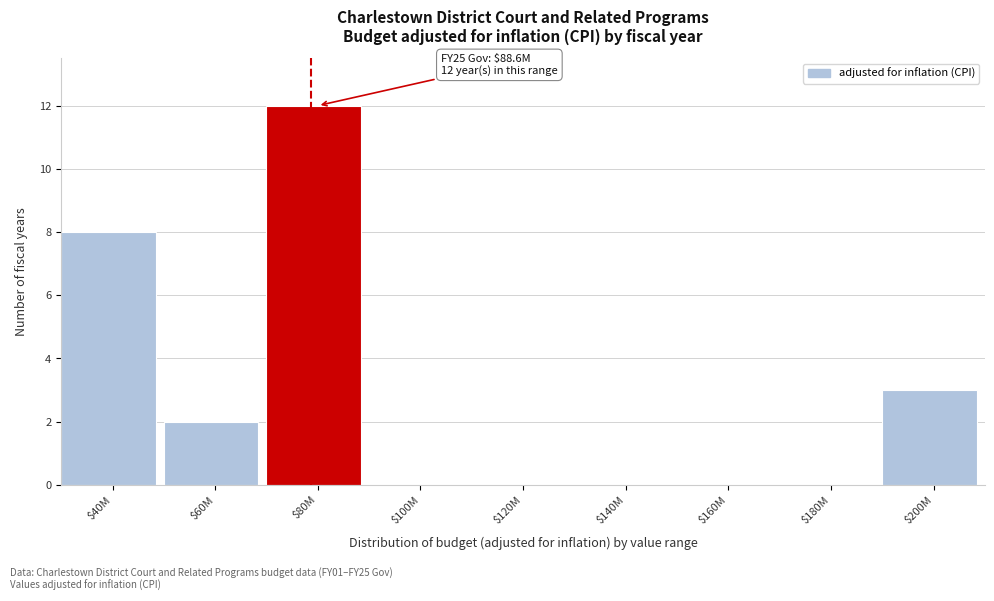

What is the sum of all values?

25